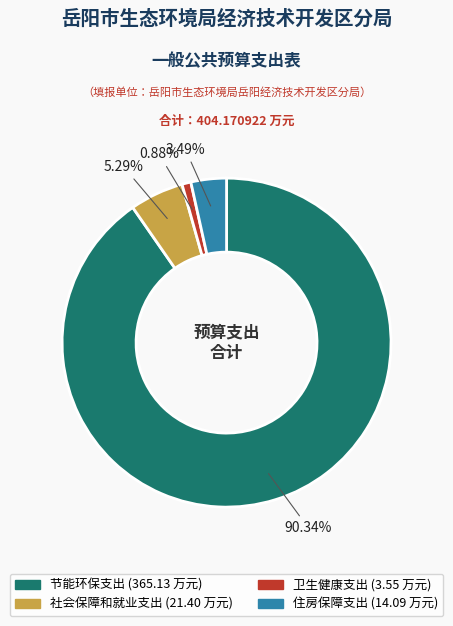

Between 住房保障支出 and 节能环保支出, which is larger?

节能环保支出